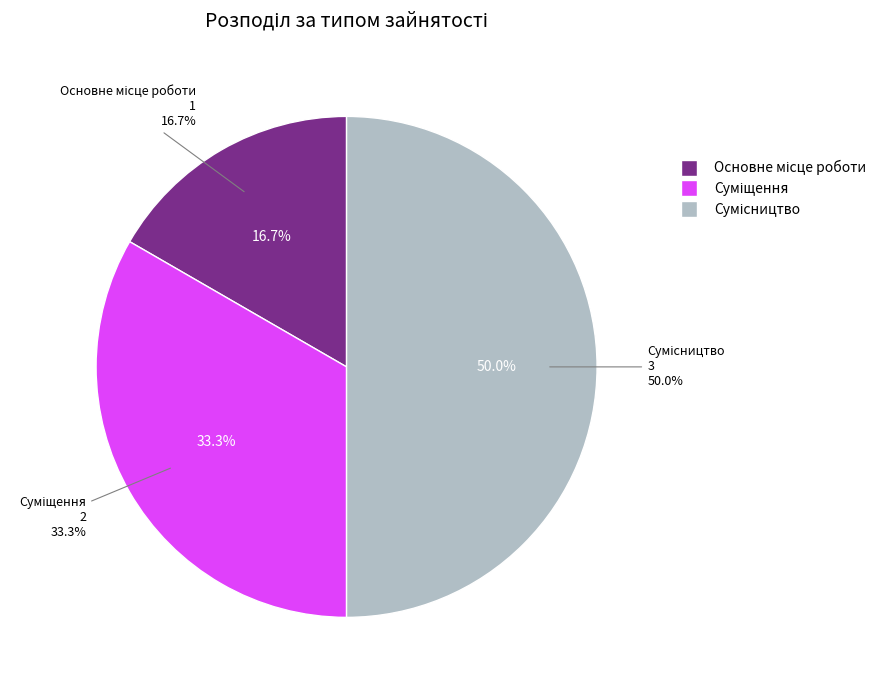

Is Суміщення the majority of the pie?

No